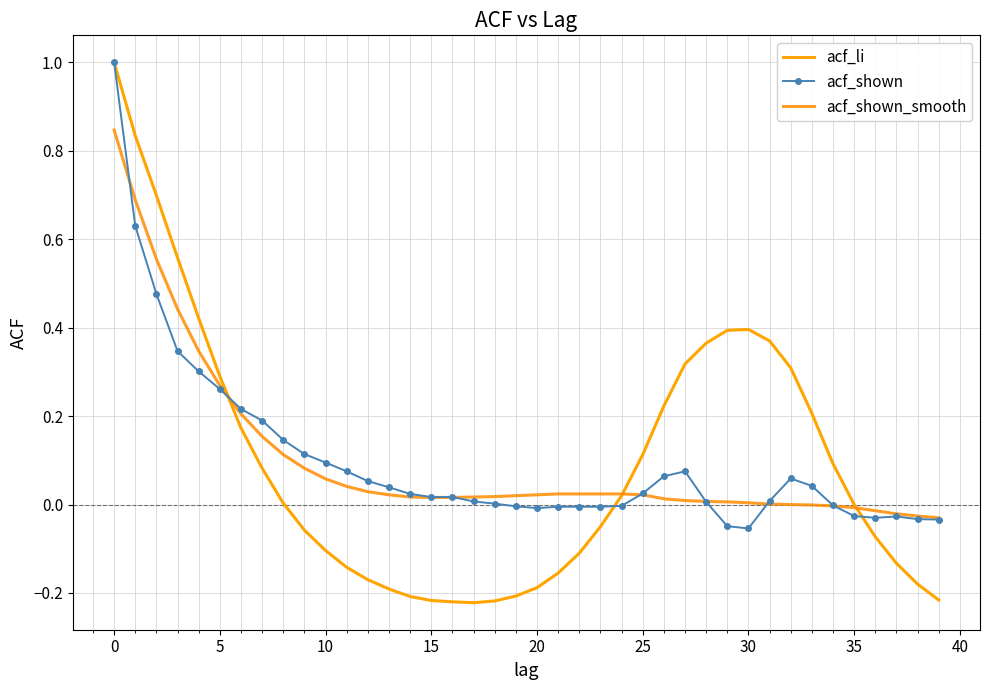

How many data points in acf_shown are above 0?

26